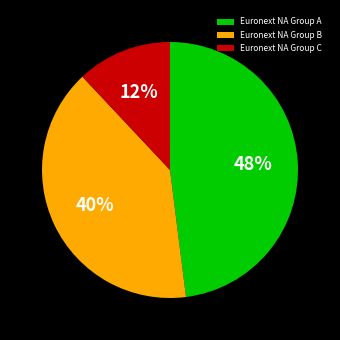

To the nearest percent, what portion does Euronext NA Group B represent?

40%